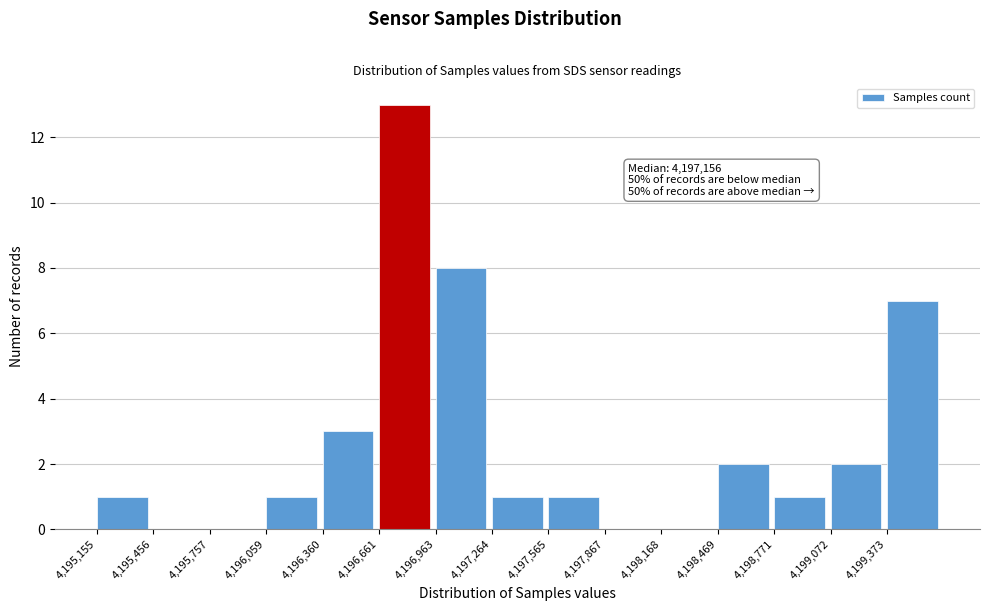

Which range on the x-axis has the tallest bar?

4196650 to 4196950